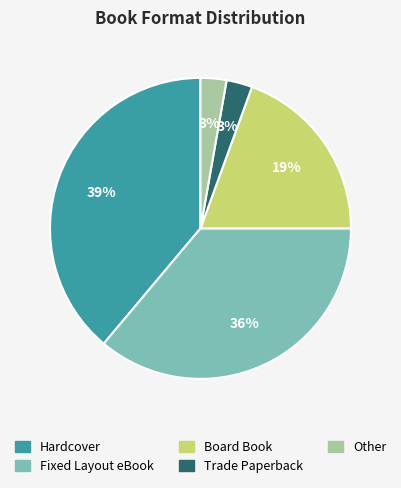

To the nearest percent, what is the difference between the largest and smallest slice percentages?

36%